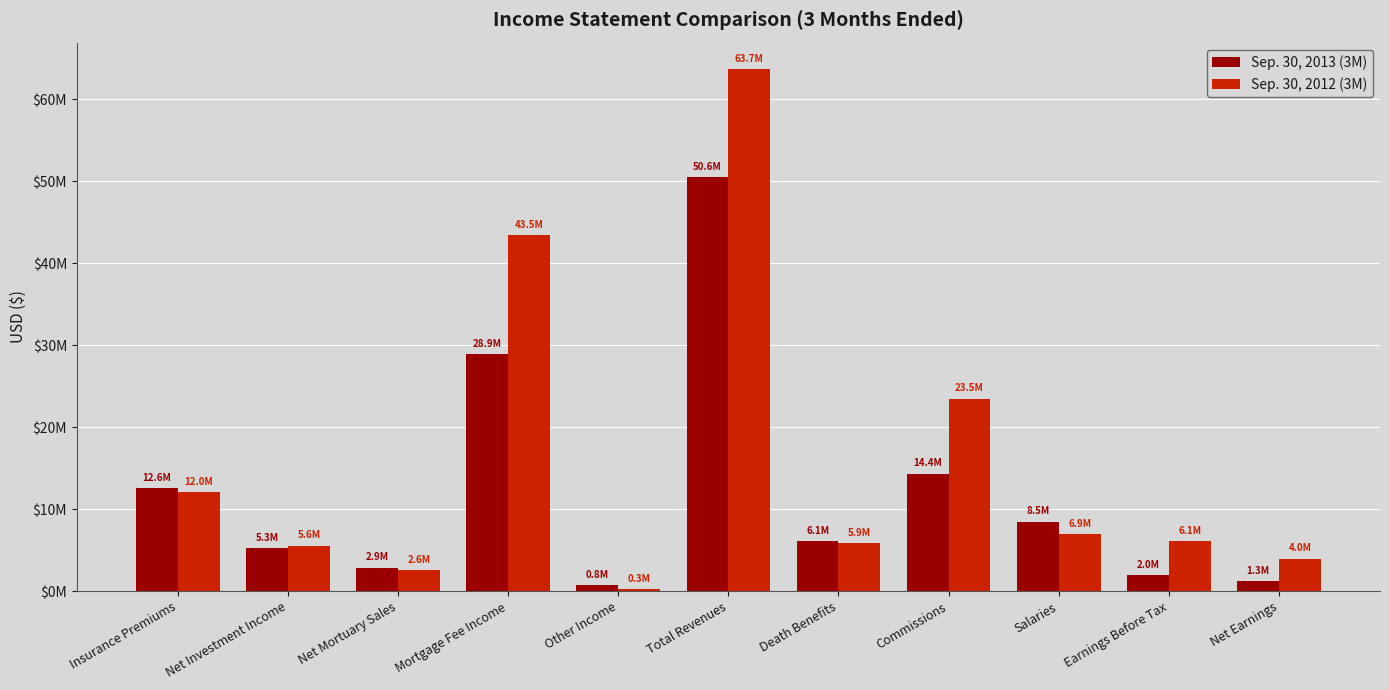

What is the difference between the second highest and second lowest values in the Sep. 30, 2012 (3M) series?

40836932